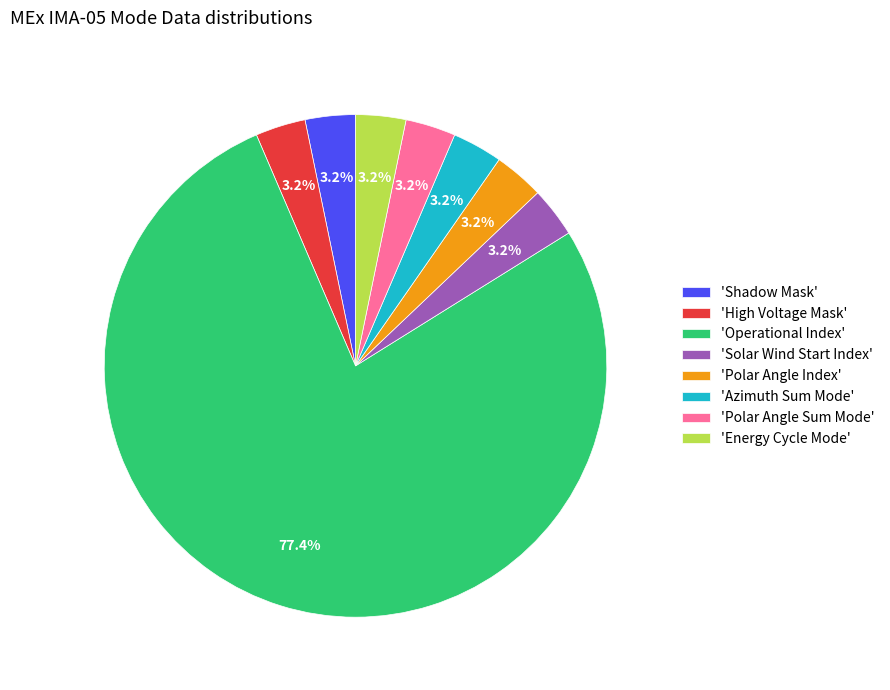

To the nearest percent, what is the difference between the largest and smallest slice percentages?

74%